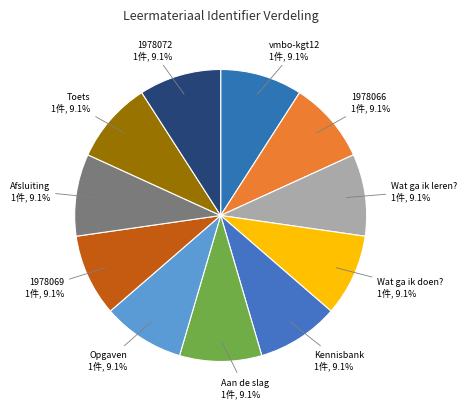

Combined, what portion of the pie is Wat ga ik doen? and Afsluiting?

18.2%